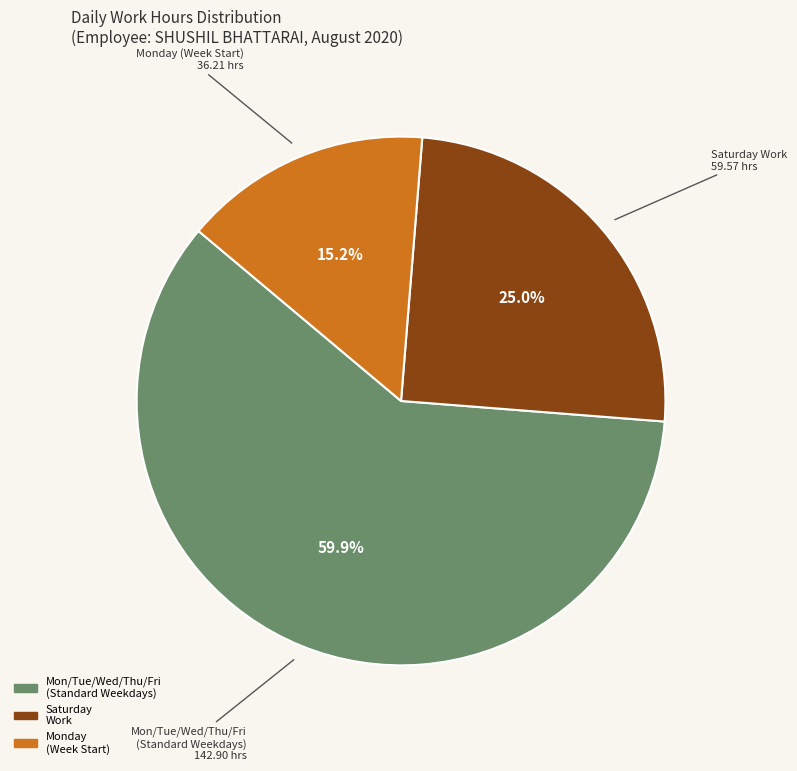

Does any single category account for the majority?

Yes